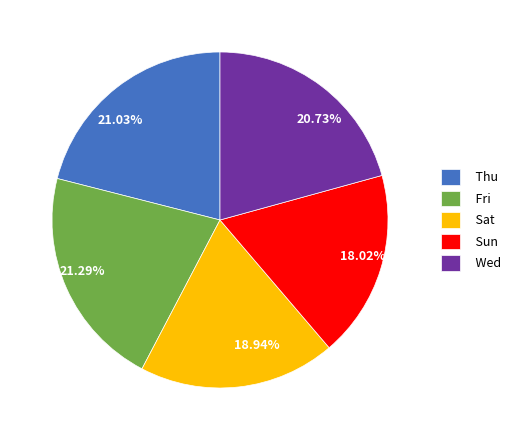

Between Sat and Sun, which is larger?

Sat